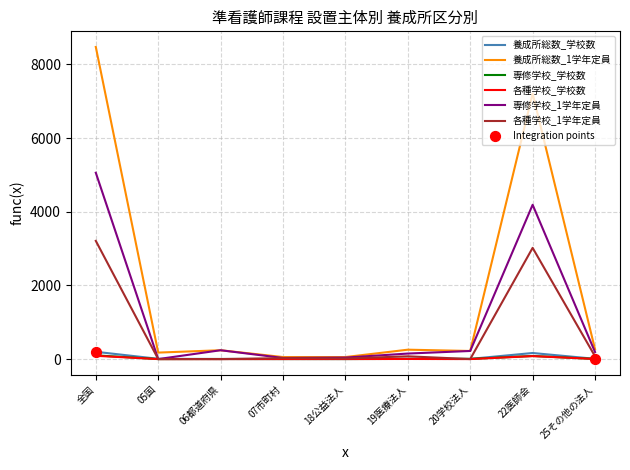

Which series has the widest spread of values?

養成所総数_1学年定員